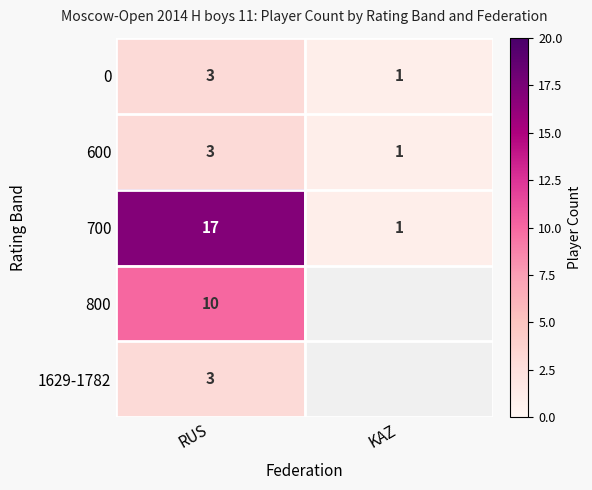

The 0 series shows 0 at KAZ. True or false?

False